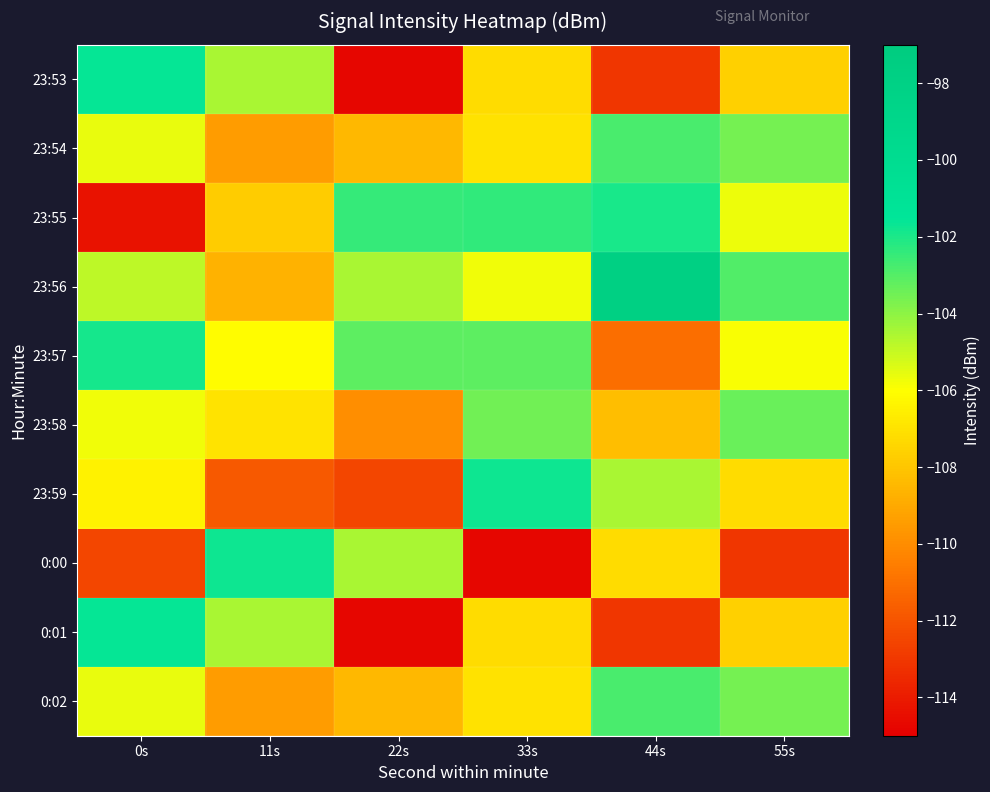

At which category is the sum across all series the highest?

33s